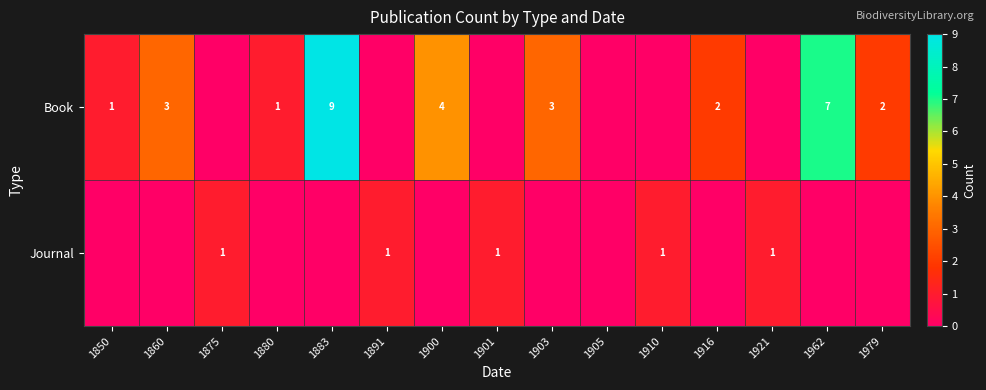

What is the sum of the Book values at 1979 and 1883?

11